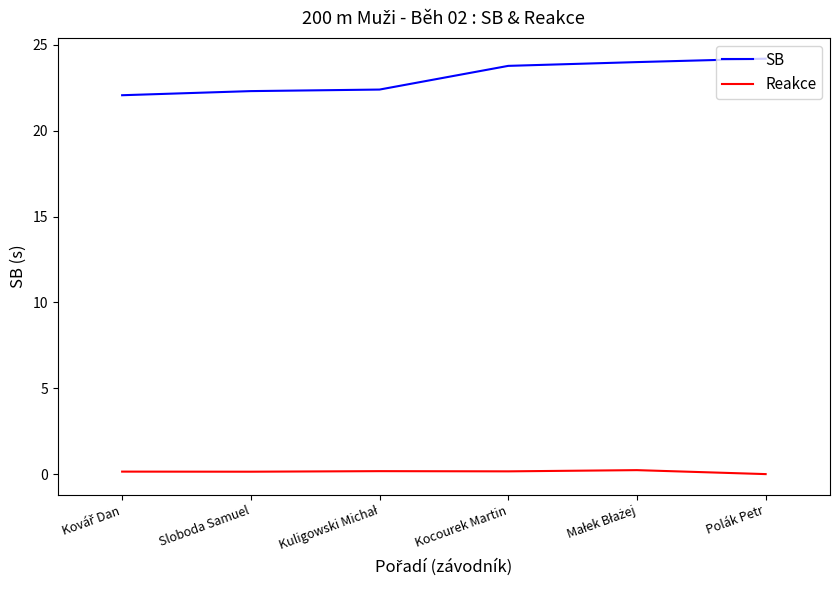

What is the average value of the SB series?

23.1